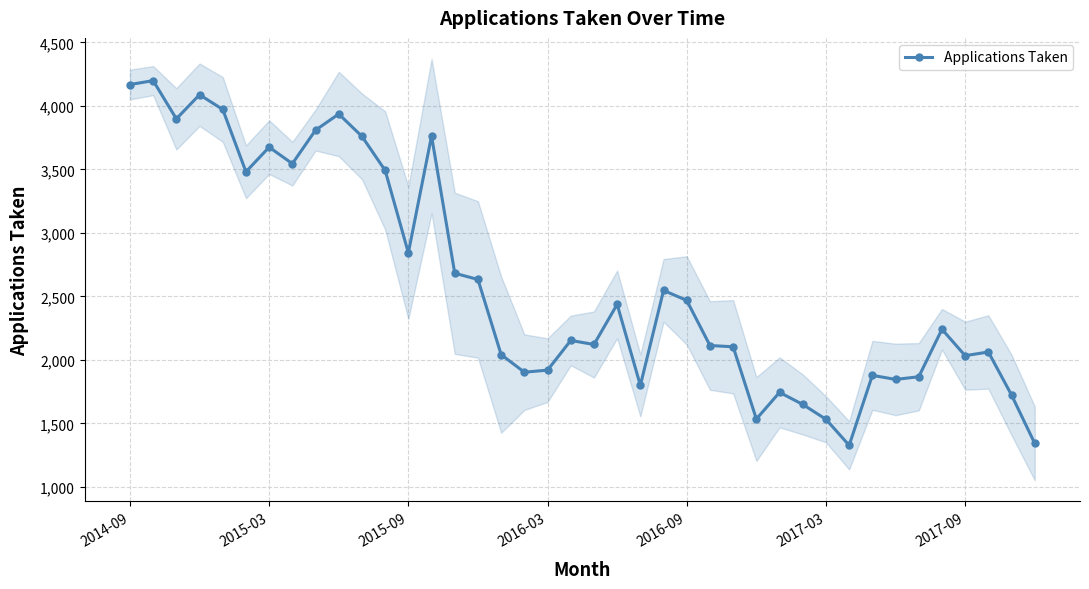

What is the maximum value shown in the chart?

4199